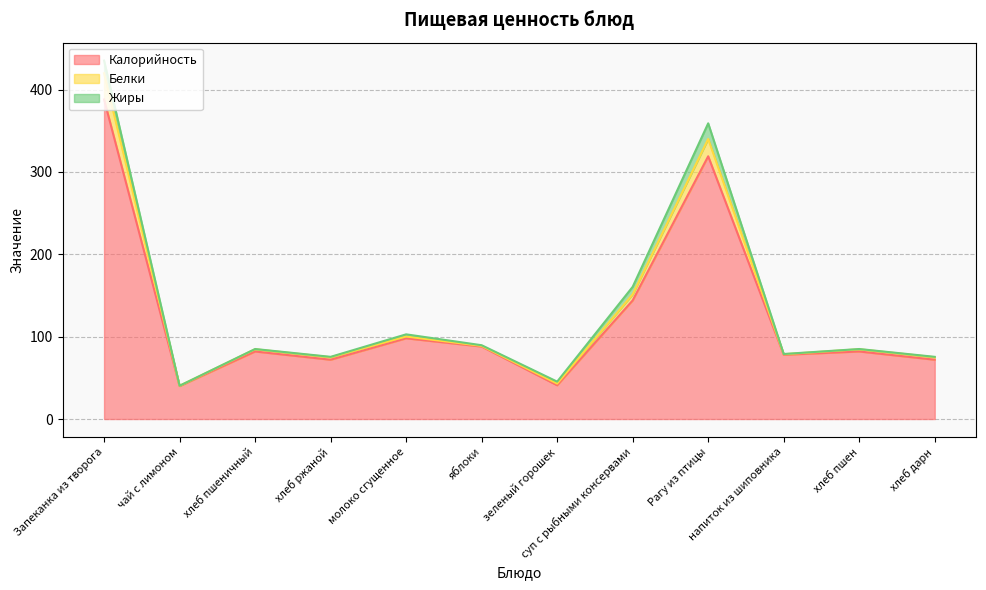

What are all the series names shown in the legend?

Калорийность, Белки, Жиры